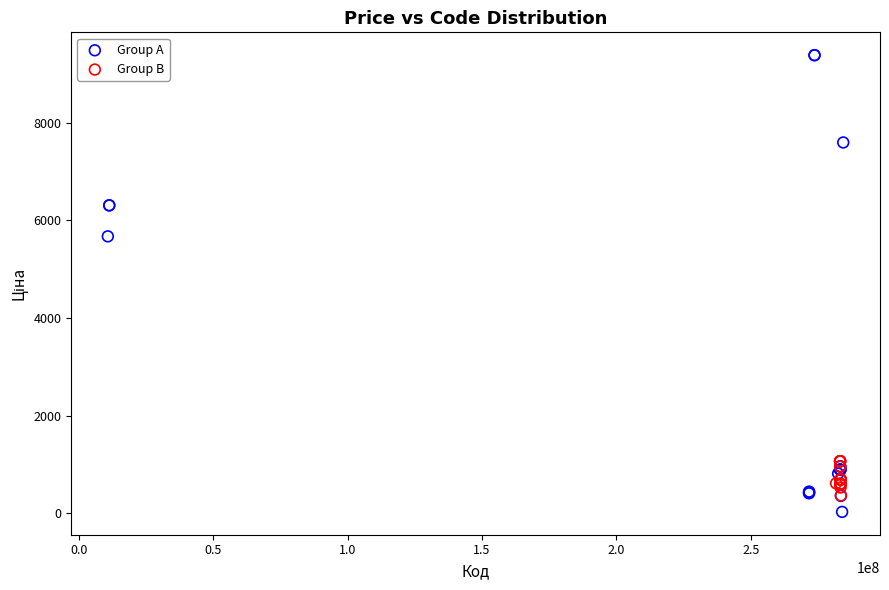

Which series has the largest Y range (max minus min)?

Group A